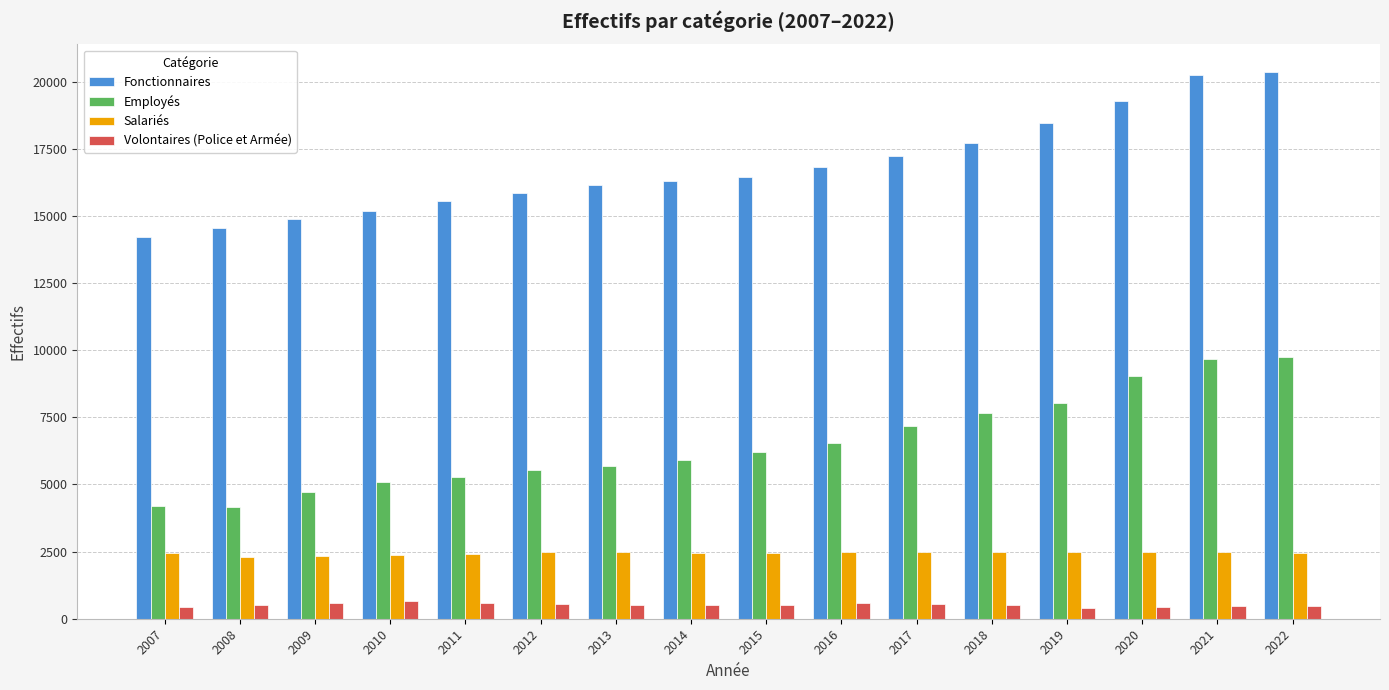

Which series has the largest total across all categories?

Fonctionnaires